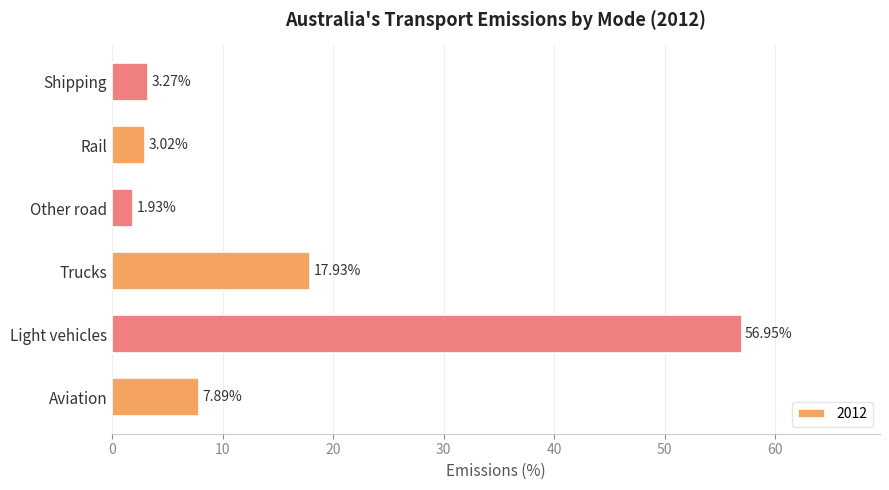

Which label corresponds to the largest value in the chart?

Light vehicles